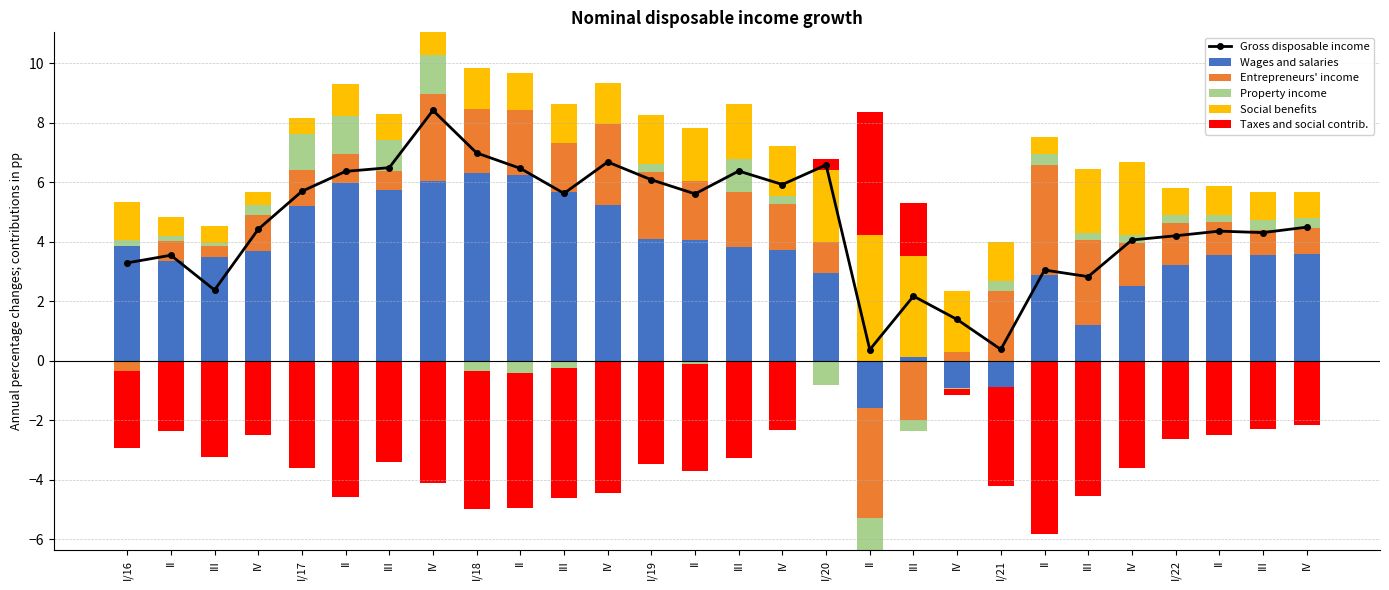

The Property income series shows 0.0 at IV. True or false?

True